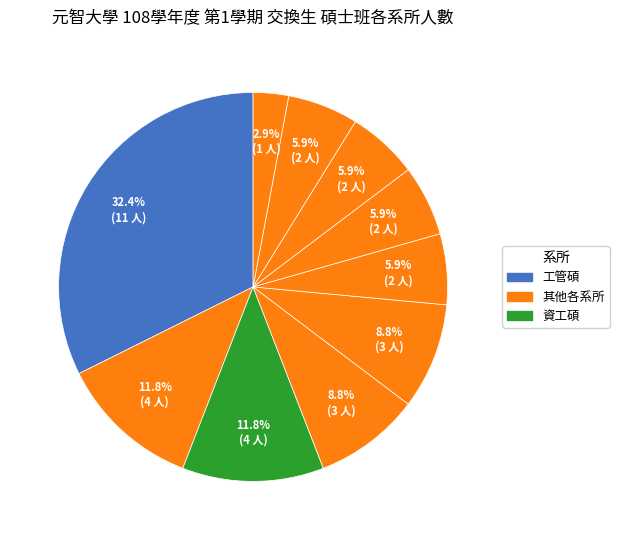

How many slices are in this pie chart?

10